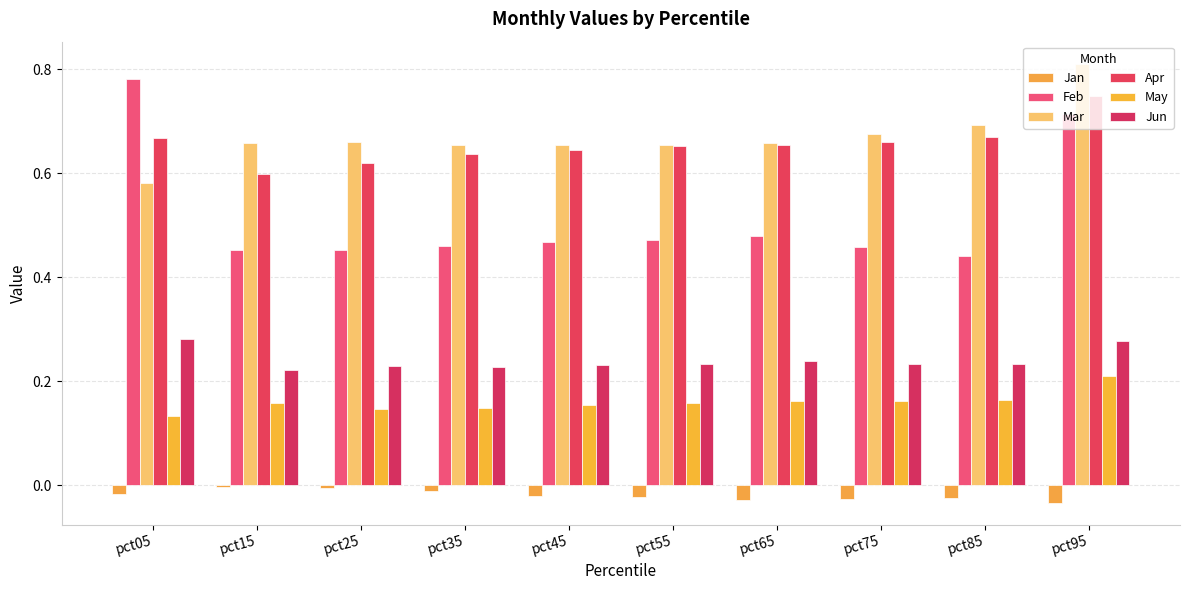

How many categories are shown in the chart?

10